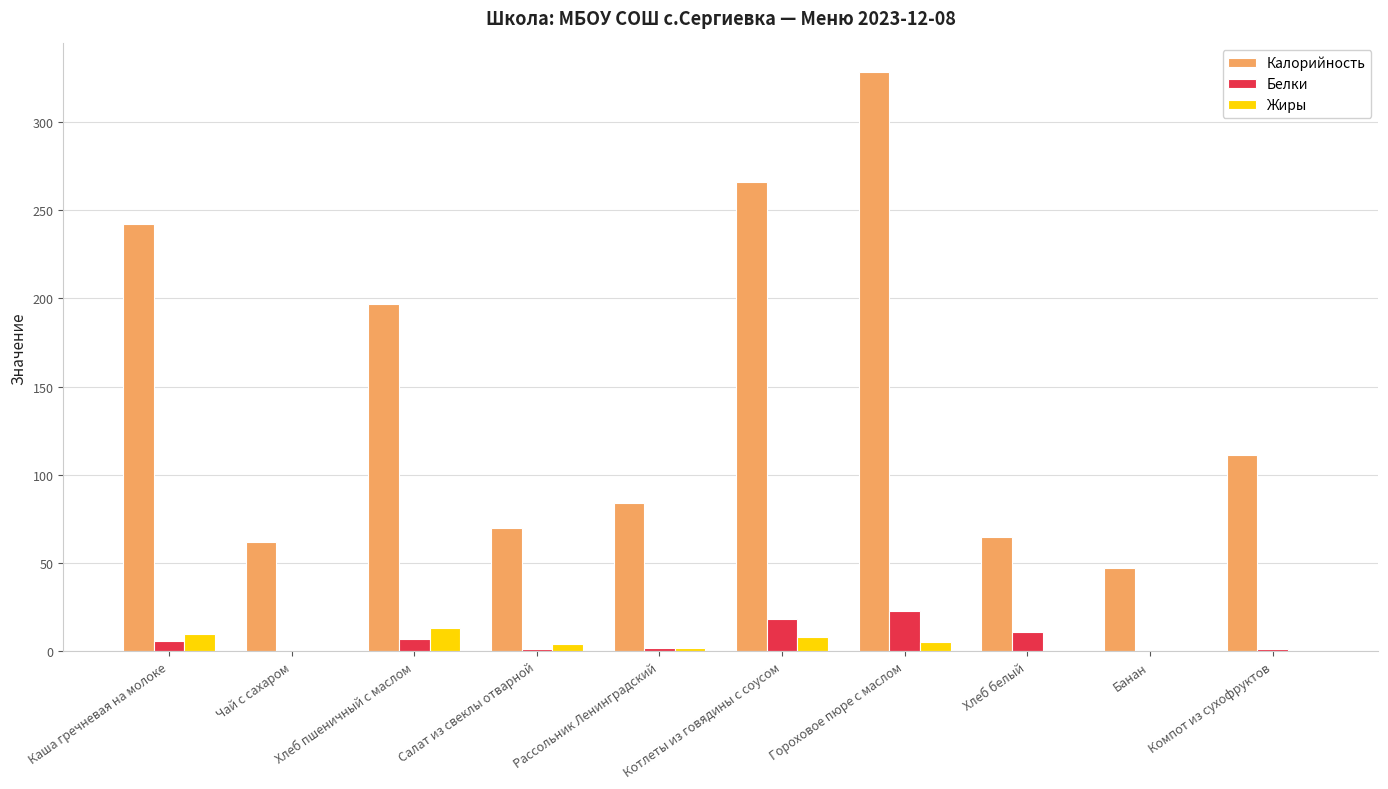

Between Каша гречневая на молоке and Гороховое пюре с маслом, which series saw the biggest shift?

Калорийность